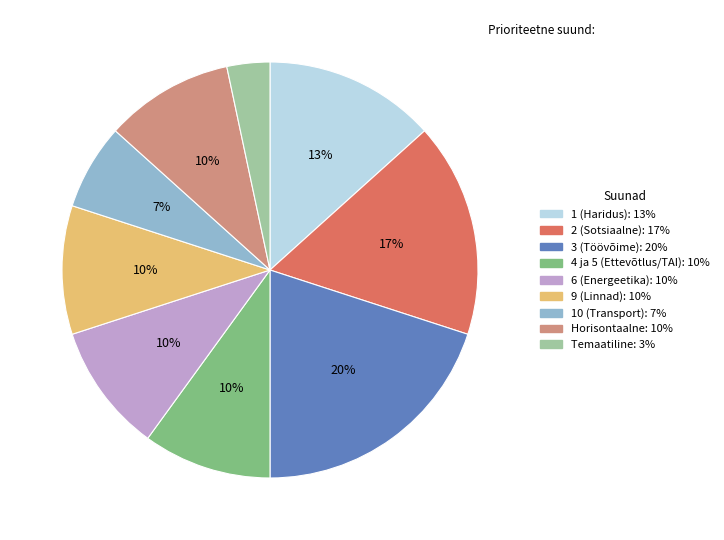

To the nearest percent, what is the average slice percentage?

11%